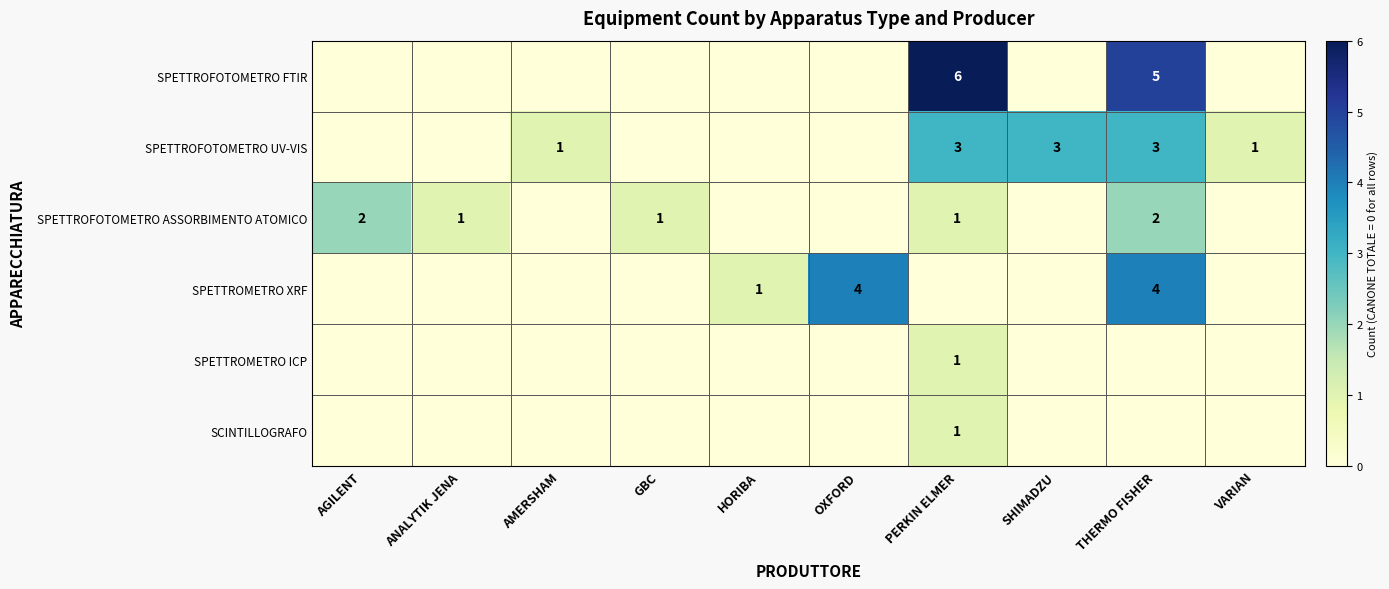

What is the sum of the SPETTROFOTOMETRO ASSORBIMENTO ATOMICO values at GBC and AGILENT?

3